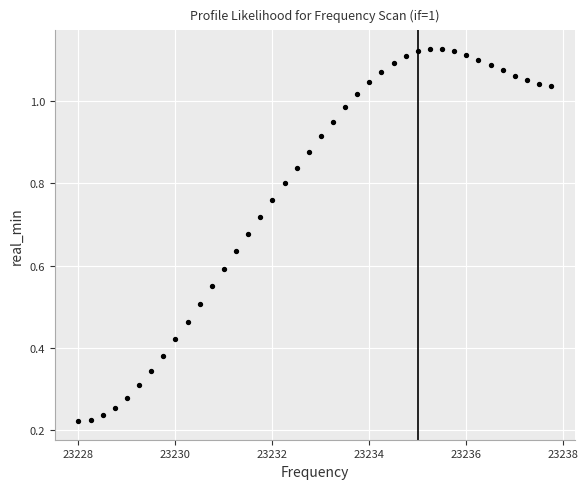

What is the range of X values (max minus min)?

9.8